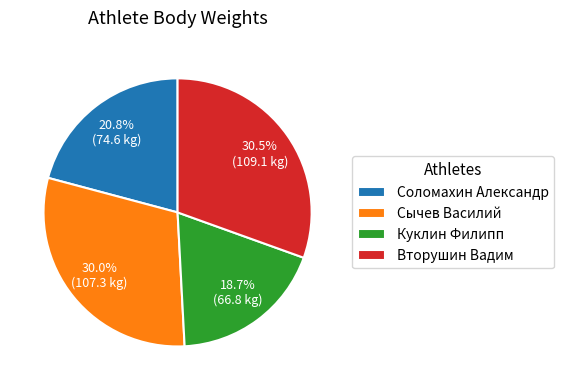

To the nearest percent, what portion does Сычев Василий represent?

30%